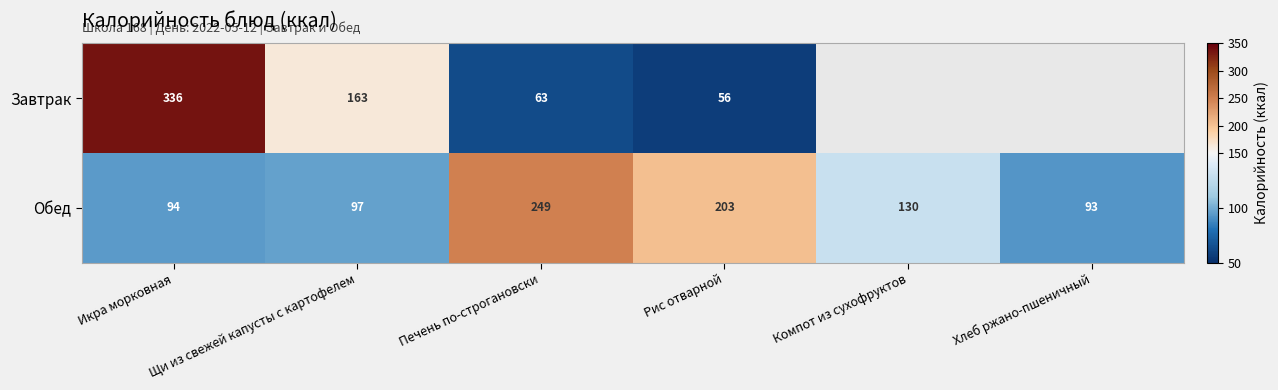

What is the average value of the Обед series?

144.3